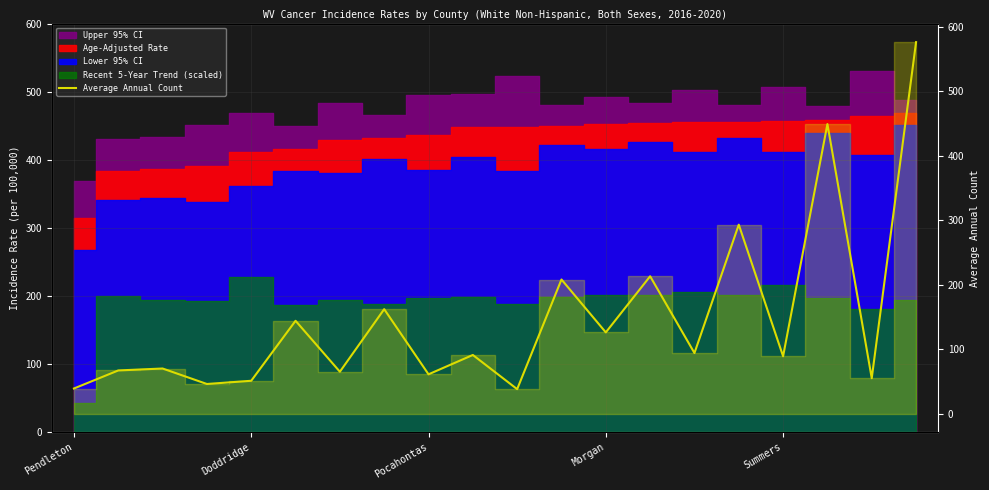

The chart shows a value of 55 at 18. True or false?

True